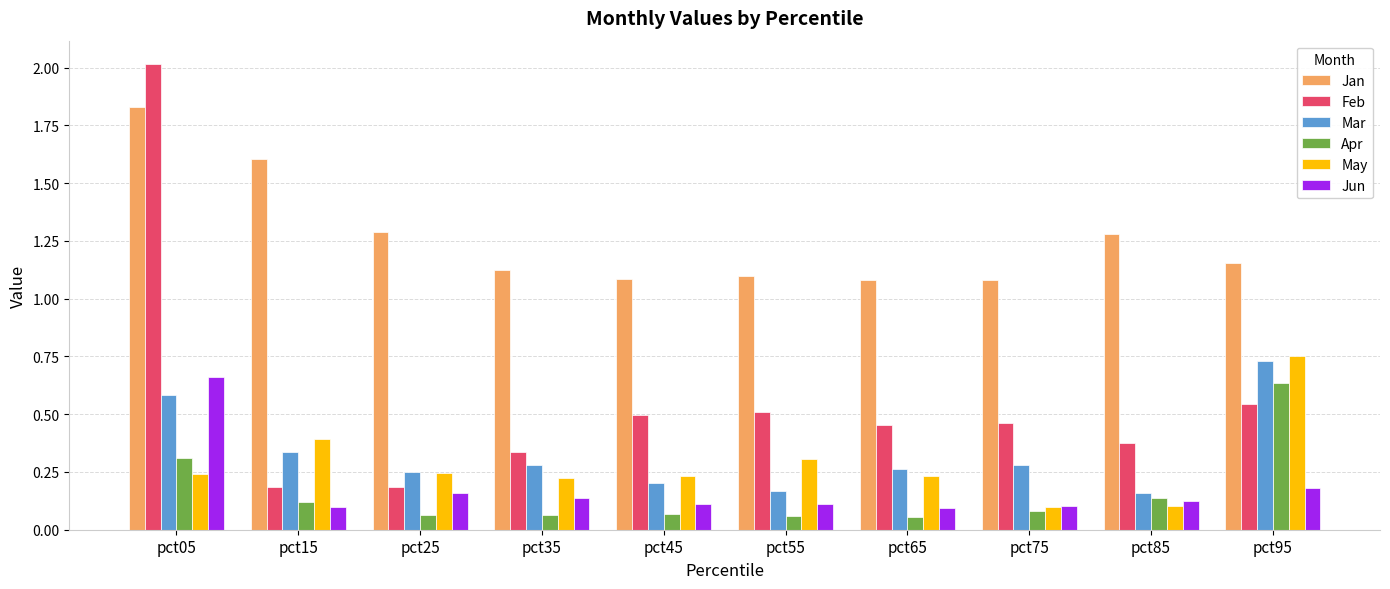

The Mar series shows 0.2 at pct55. True or false?

True